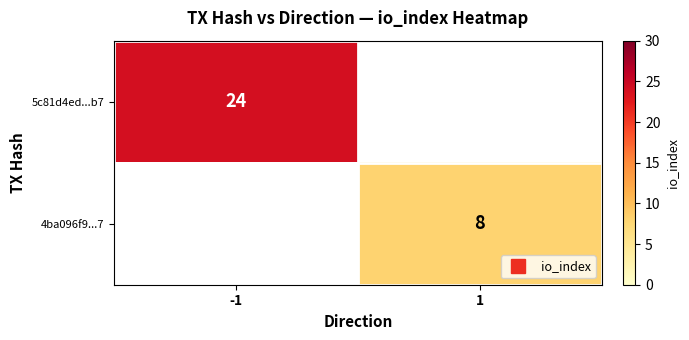

What is the minimum value shown in the chart?

8.0